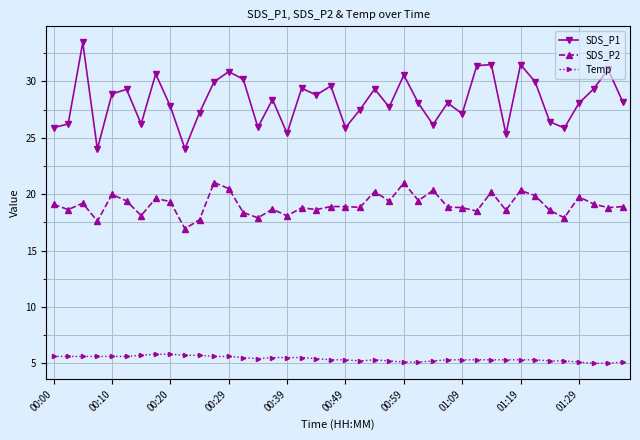

Which series has the widest spread of values?

SDS_P1